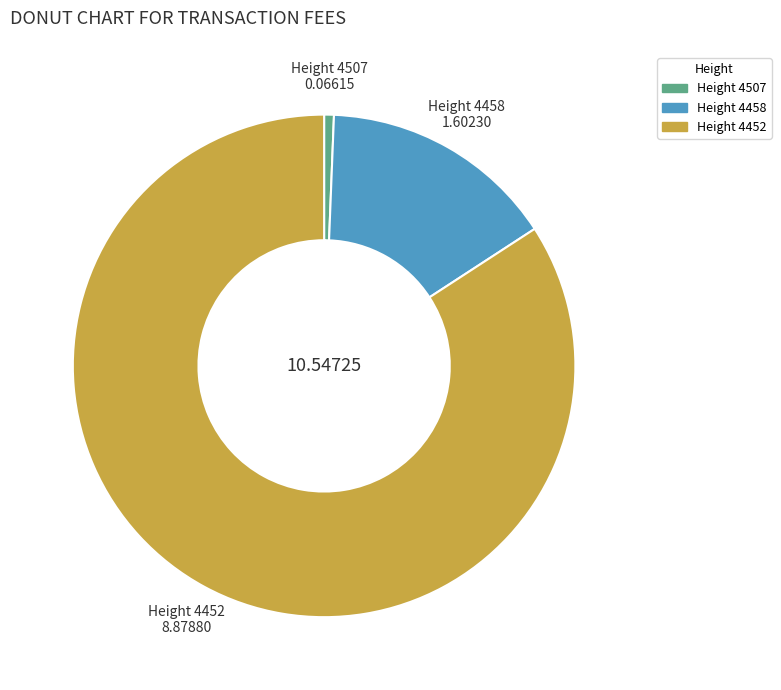

Between Height 4458 and Height 4452, which is larger?

Height 4452